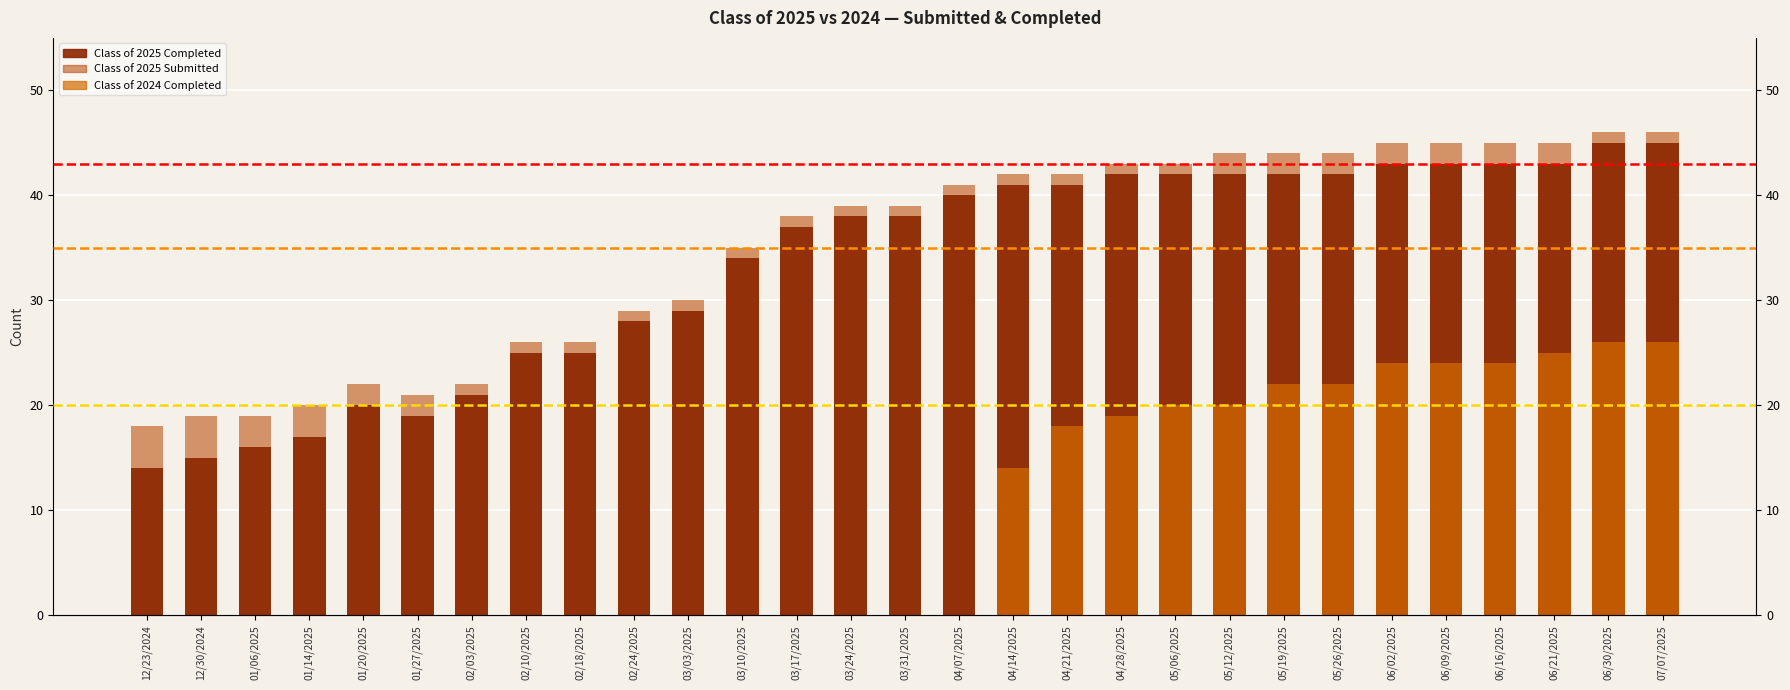

How many distinct data groups are displayed?

3